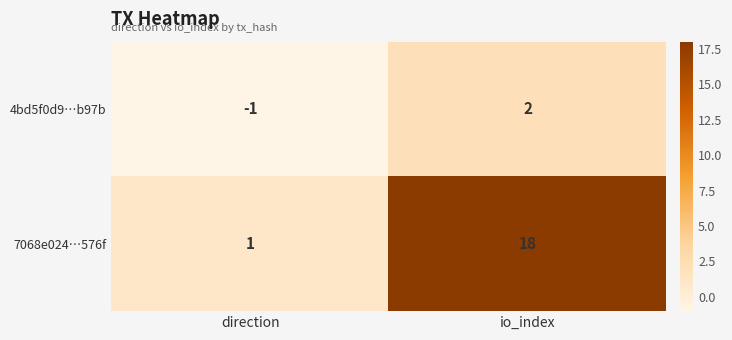

Which series has the largest total across all categories?

7068e024…576f